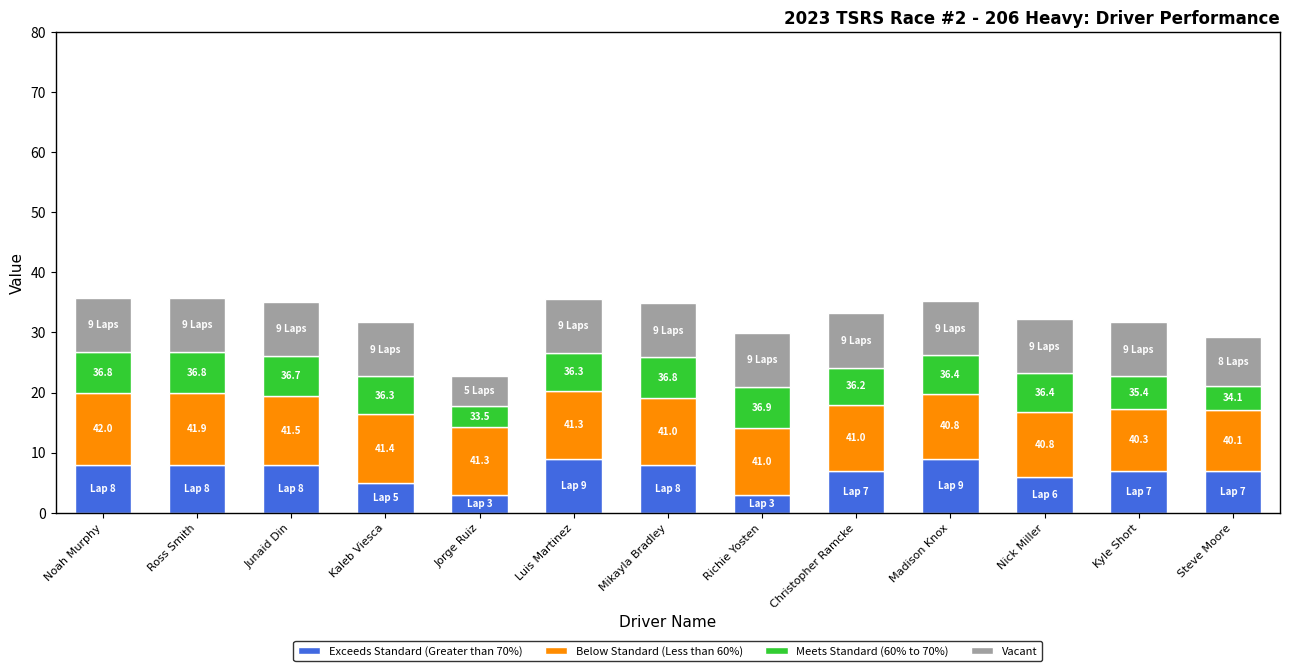

What are all the series names shown in the legend?

Exceeds Standard (Greater than 70%), Below Standard (Less than 60%), Meets Standard (60% to 70%), Vacant